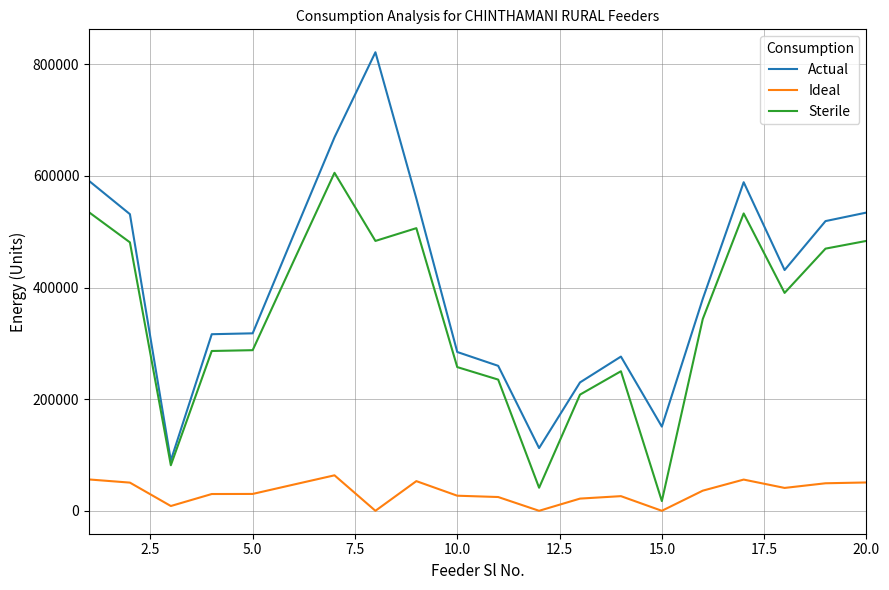

How many categories are shown in the chart?

20